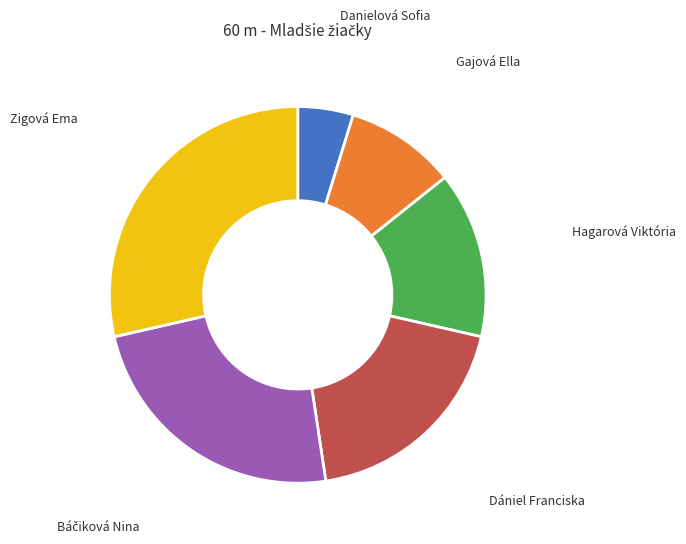

Is the sum of Zigová Ema and Hagarová Viktória greater than half?

No